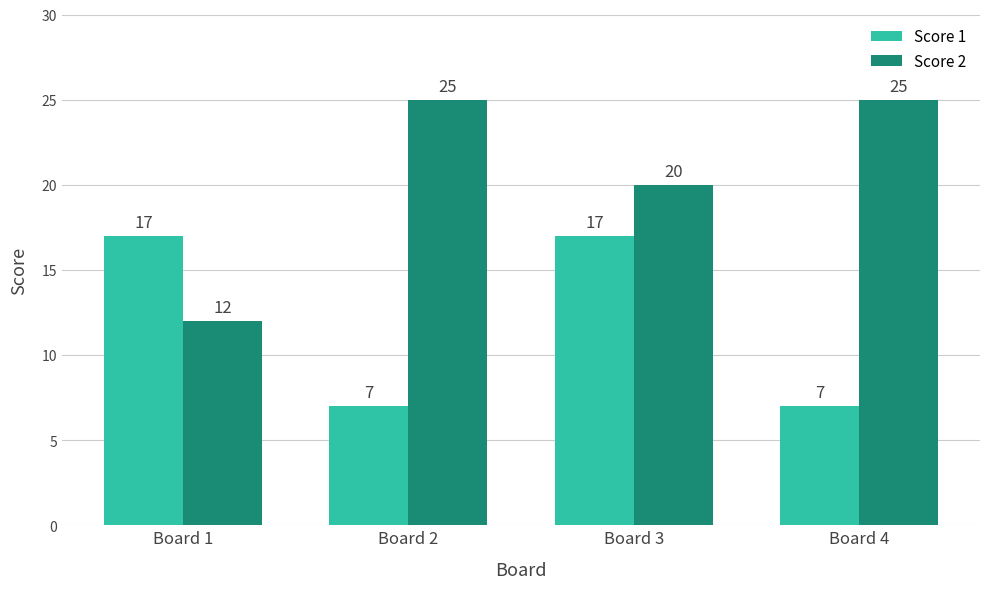

What is the greatest value displayed?

25